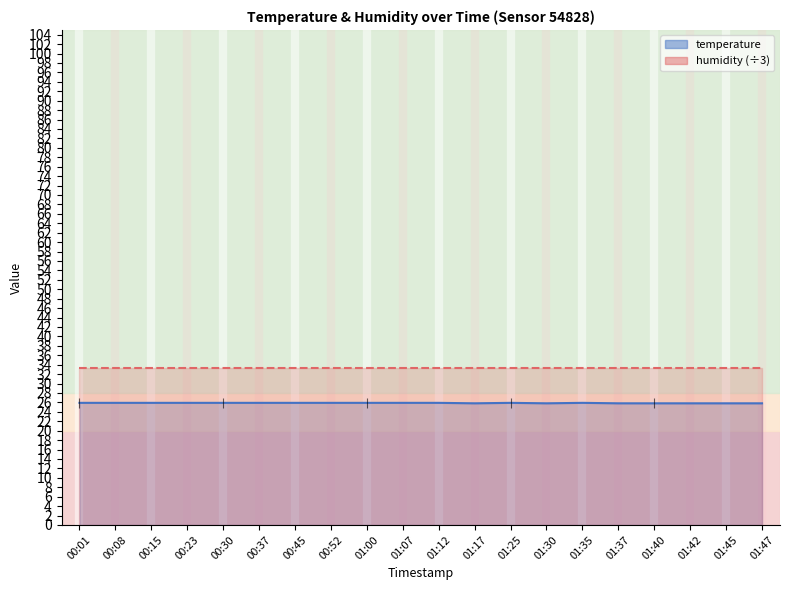

Reading left to right, extract all data points from this chart.

00:01=25.9	00:08=25.9	00:15=25.9	00:23=25.9	00:30=25.9	00:37=25.9	00:45=25.9	00:52=25.9	01:00=25.9	01:07=25.9	01:12=25.9	01:17=25.8	01:25=25.9	01:30=25.8	01:35=25.9	01:37=25.8	01:40=25.8	01:42=25.8	01:45=25.8	01:47=25.8